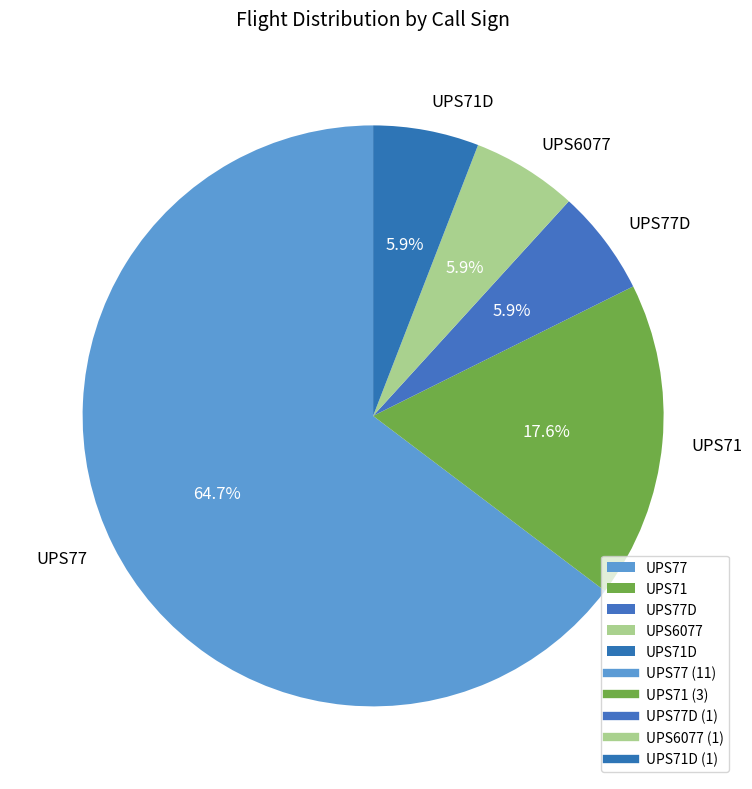

To the nearest percent, what portion does UPS71 represent?

18%